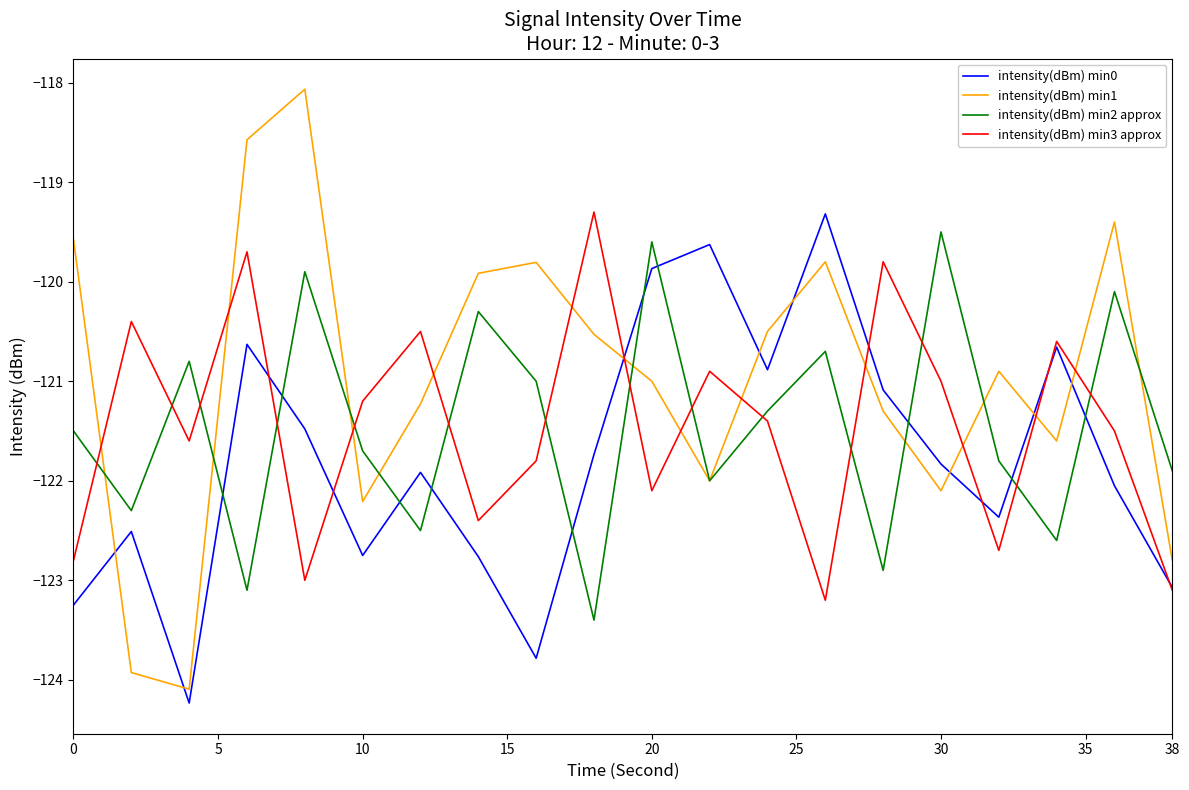

What is the maximum value for intensity(dBm) min1?

-118.1